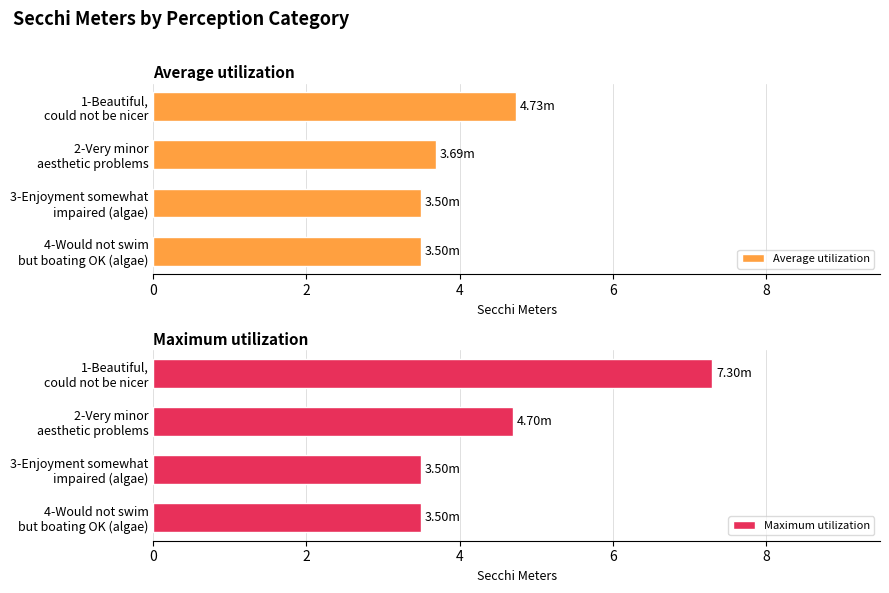

What is the sum of all Average utilization values?

15.4